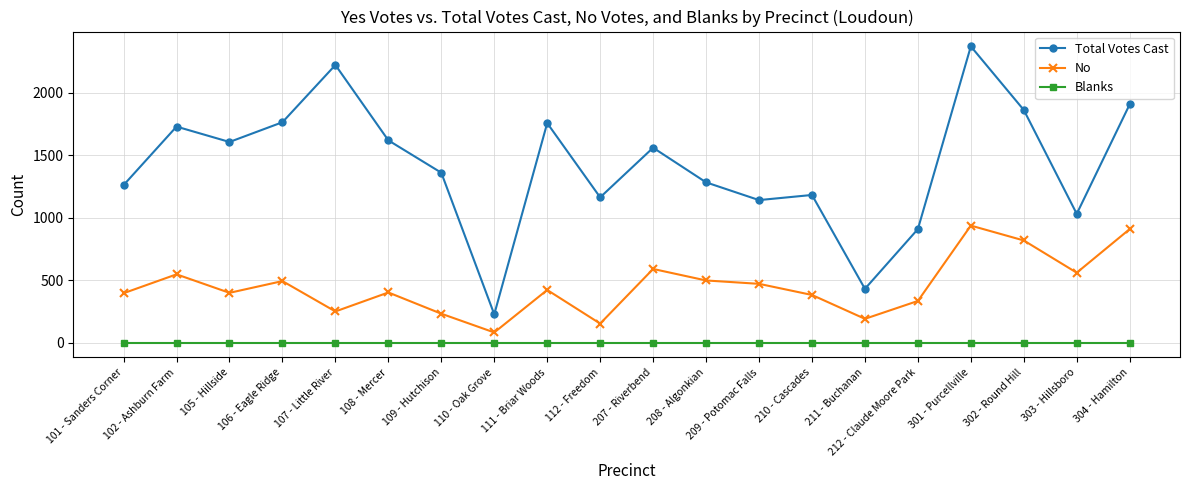

How many lines are shown in the chart?

3